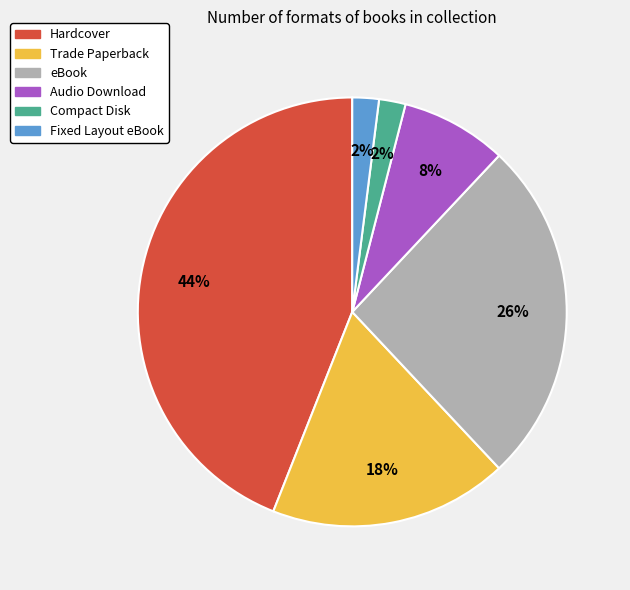

What is the ratio of the value at Hardcover to the value at eBook?

1.7